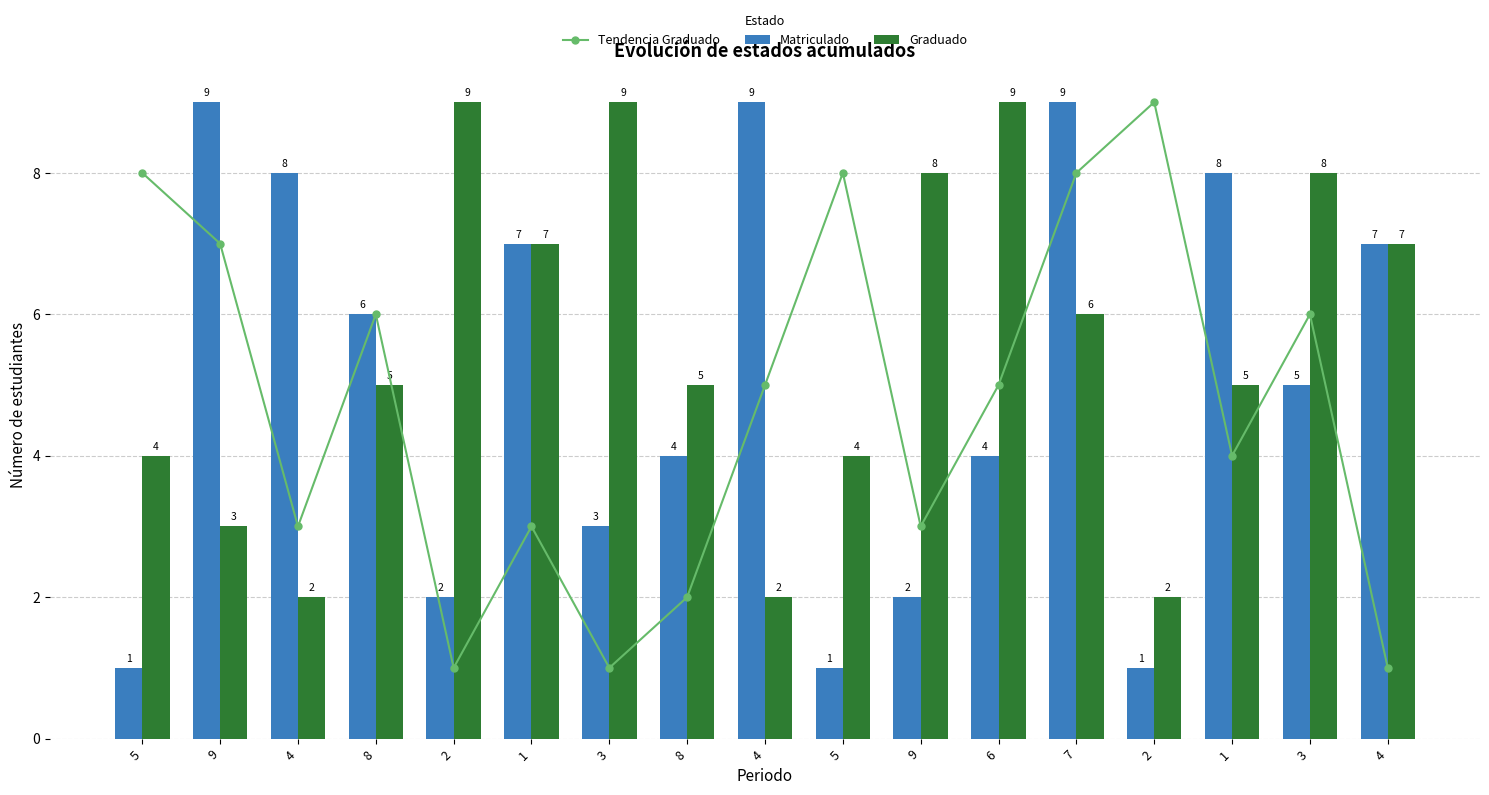

At which label is Graduado closest to 5?

8